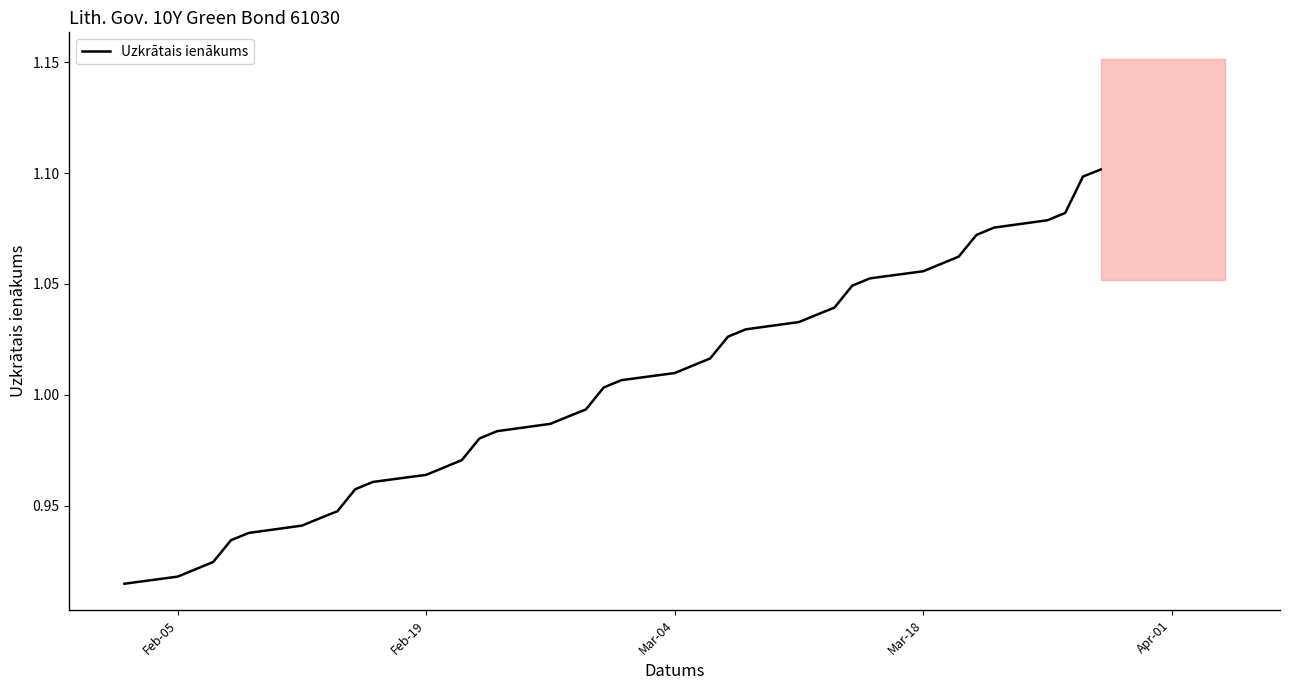

How many series are shown in this chart?

1